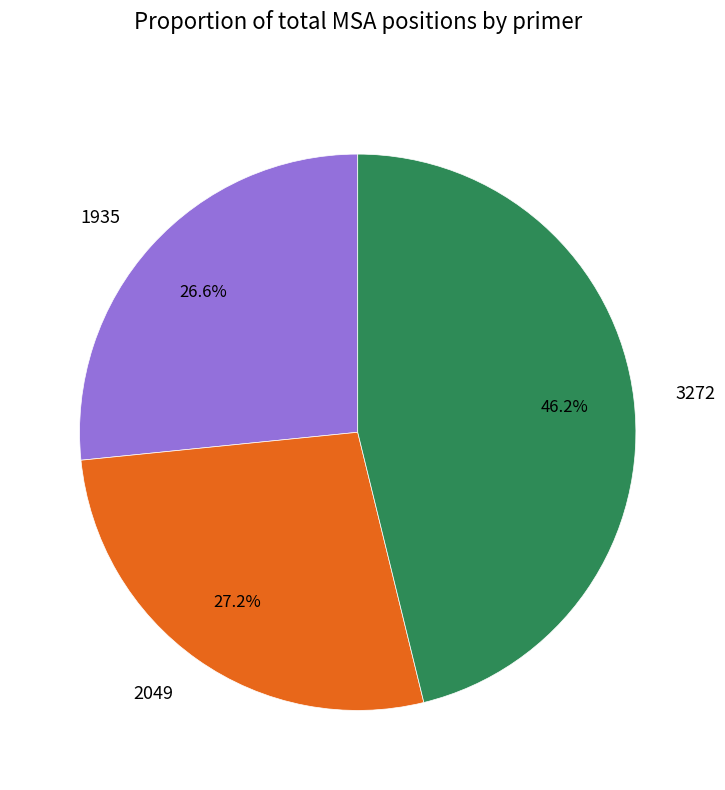

Which has a higher value, 1935 or 2049?

2049